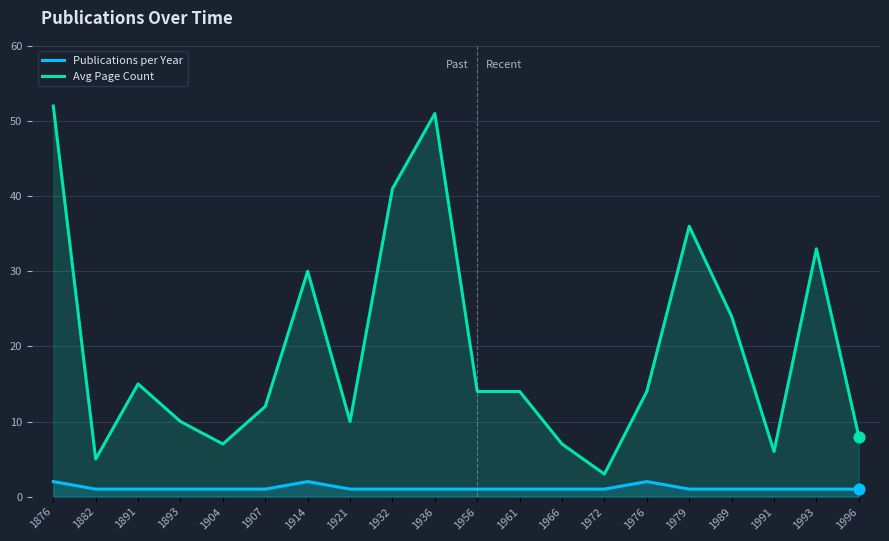

What are all the series names shown in the legend?

Publications per Year, Avg Page Count